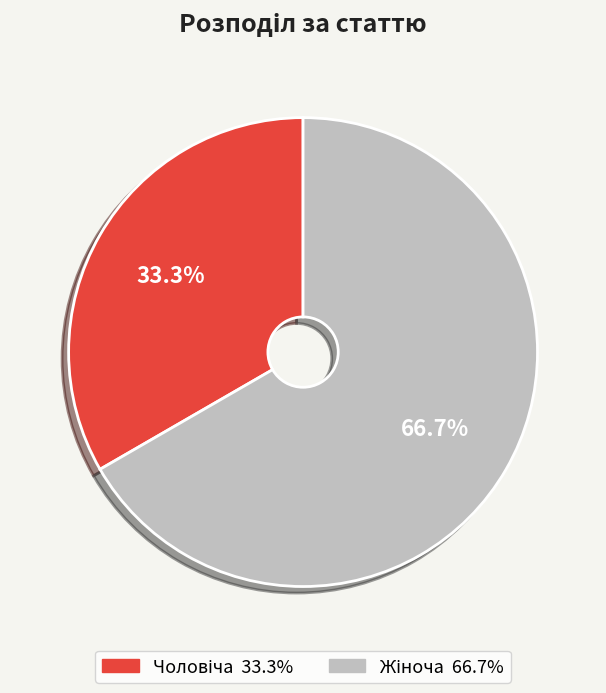

Do Чоловіча and Жіноча together represent more than half of the pie?

Yes